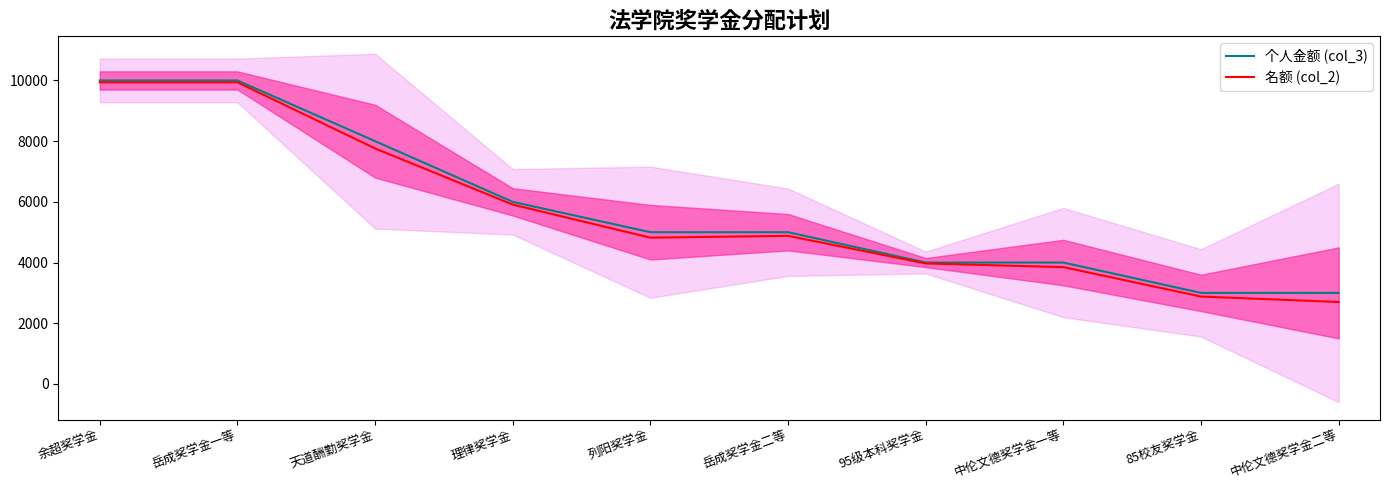

What is the spread (max minus min) of values at 理律奖学金?

90